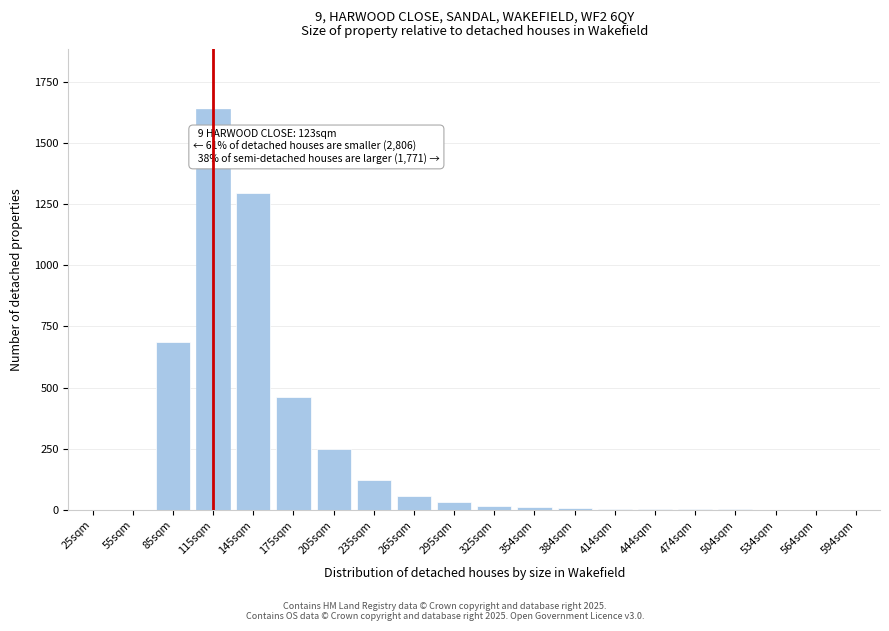

Is it true that the value at 145sqm is 1296?

True